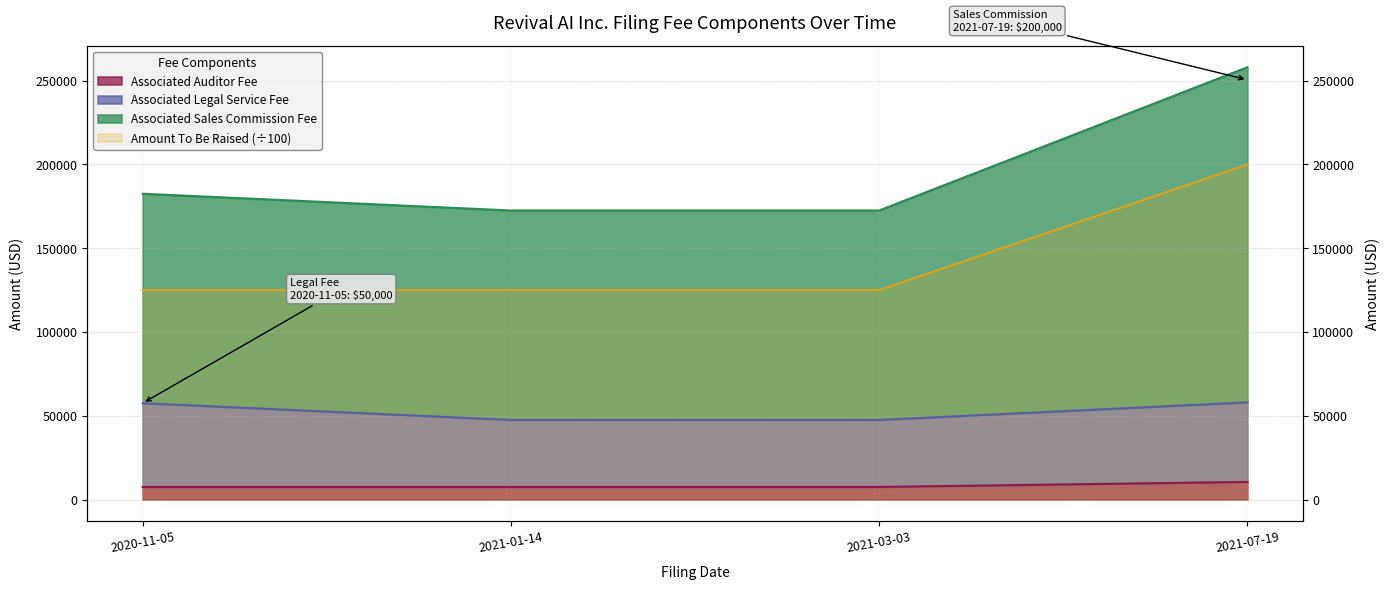

True or false: Amount To Be Raised and Associated Sales Commission Fee intersect in this chart.

False